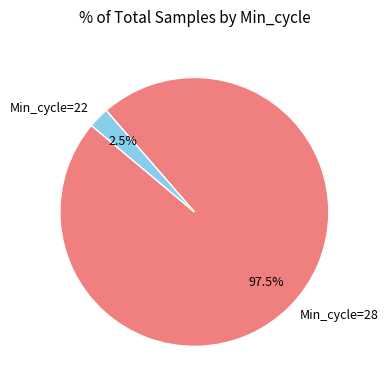

Between Min_cycle=28 and Min_cycle=22, which is larger?

Min_cycle=28